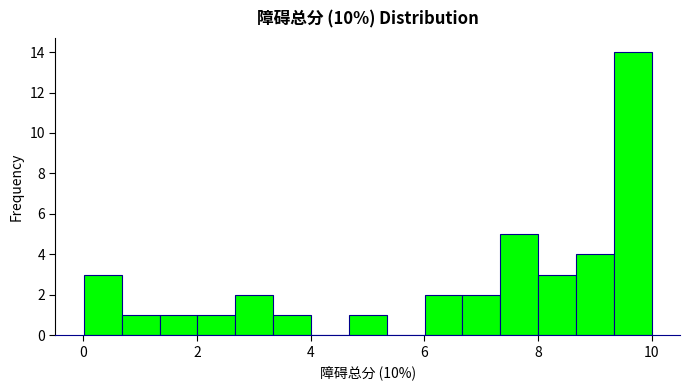

Read against the x-axis, roughly where is the centre of the tallest bar?

9.6